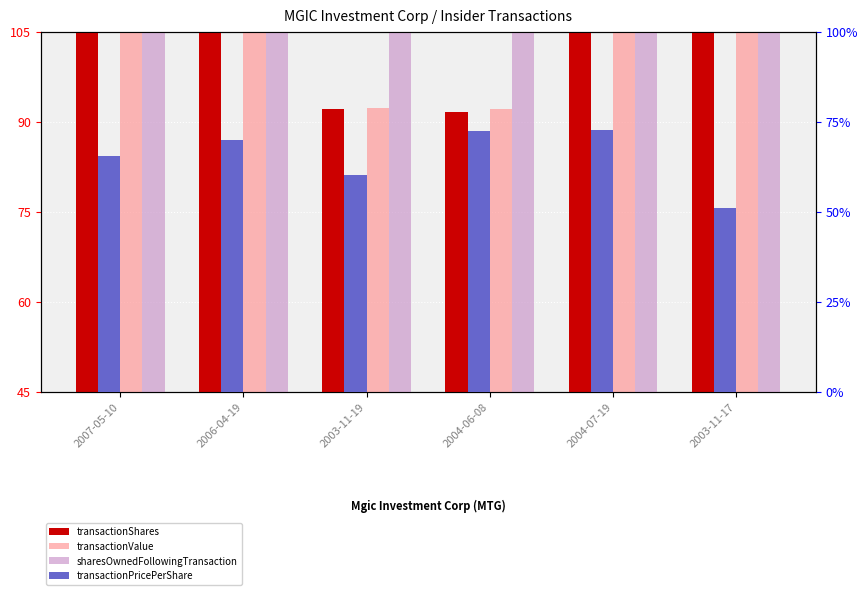

What is the sum of the sharesOwnedFollowingTransaction values at 2007-05-10 and 2003-11-19?

190.9